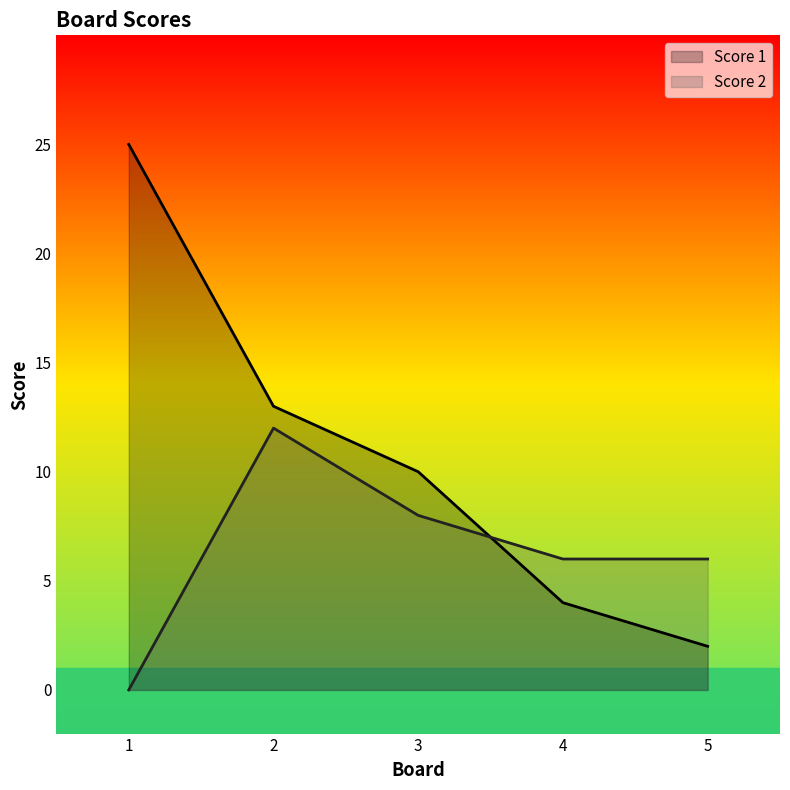

Reading left to right, transcribe all the data shown in this chart.

Score 1: 25	13	10	4	2
Score 2: 0	12	8	6	6